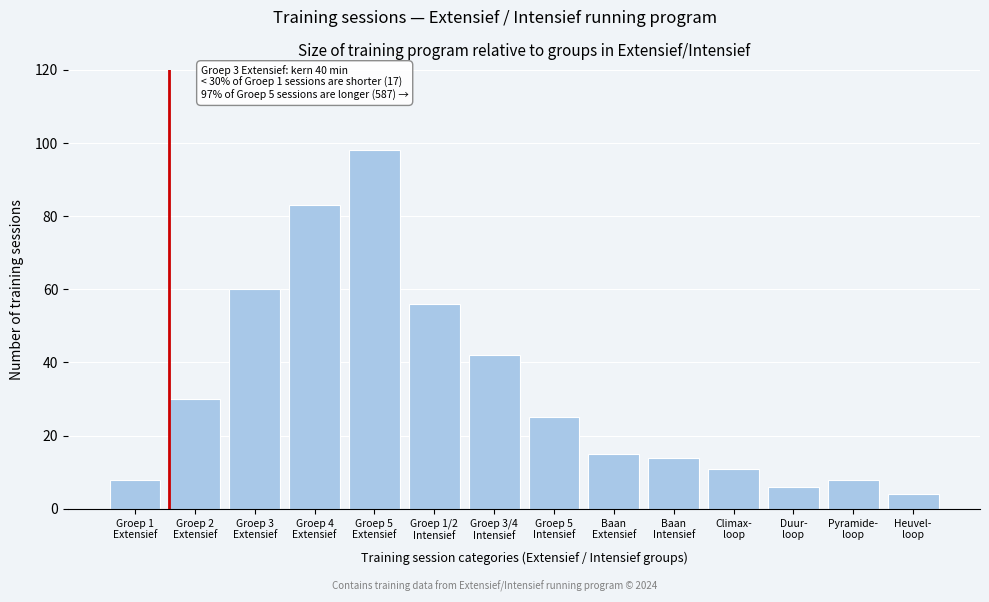

Reading right to left, list all the values displayed in this chart.

4	8	6	11	14	15	25	42	56	98	83	60	30	8